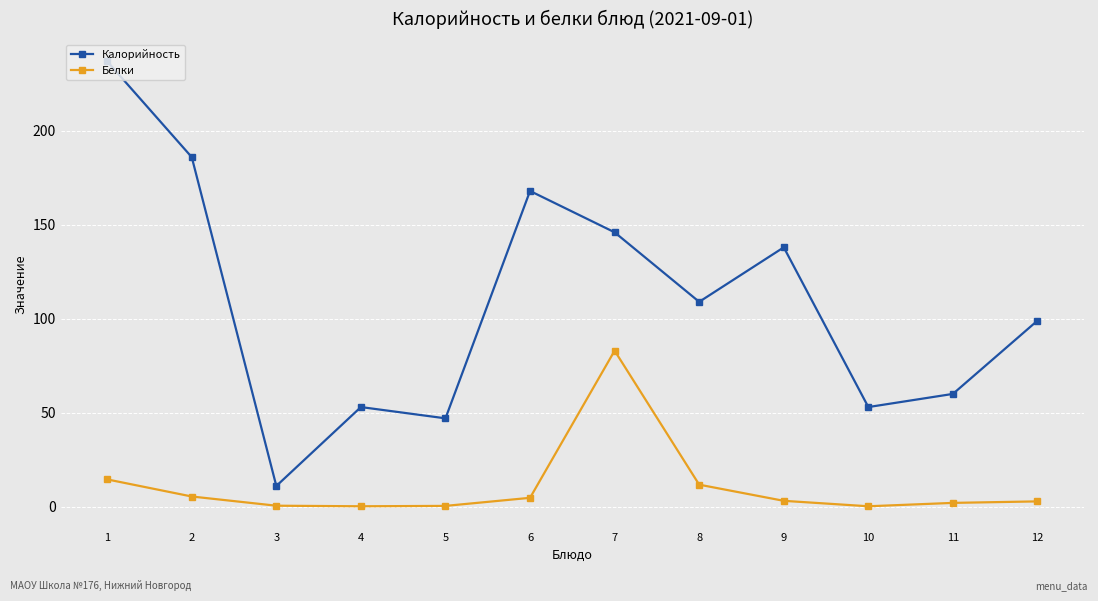

How many data points does each series have?

12